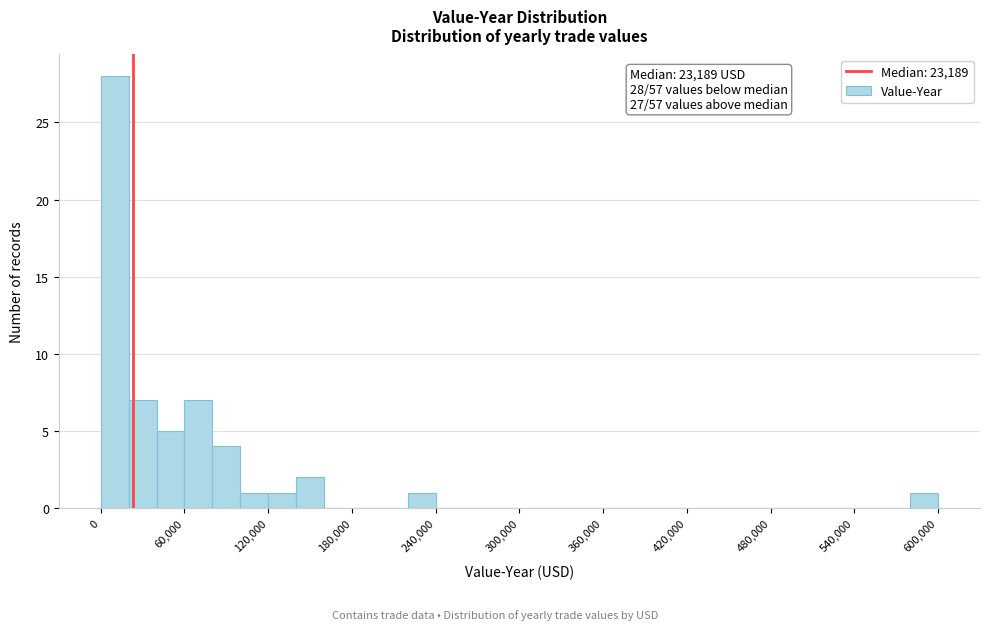

Around what value on the x-axis is the tallest bar? Give the approximate position of its centre, as read against the axis.

10000